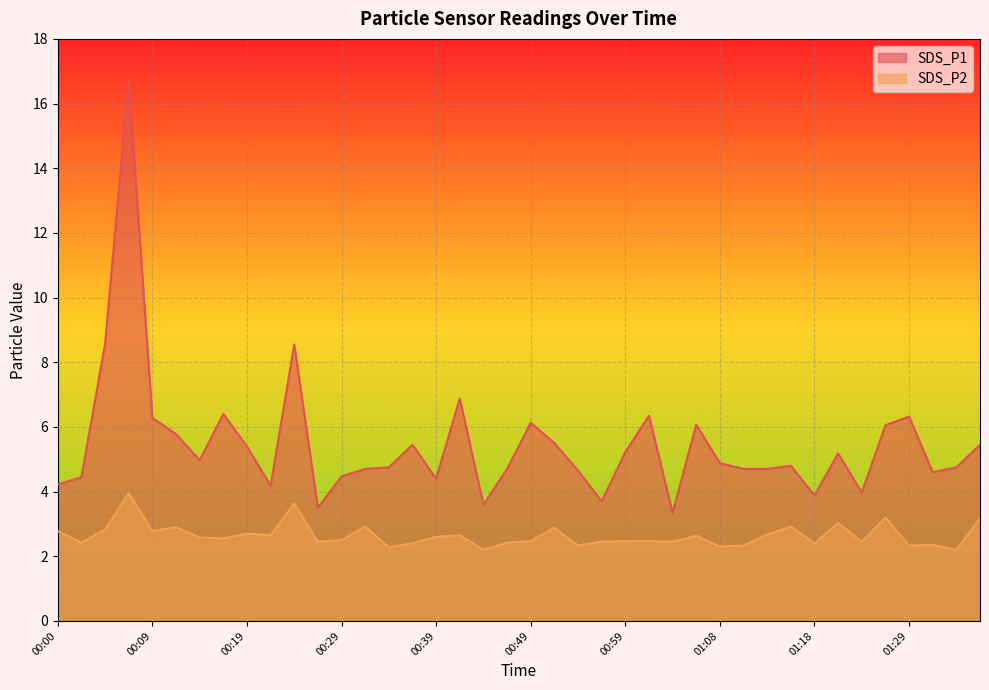

Reading left to right, transcribe all the data shown in this chart.

SDS_P1: 00:00=4.2	00:02=4.5	00:05=8.6	00:07=16.7	00:09=6.3	00:12=5.8	00:14=5.0	00:17=6.4	00:19=5.4	00:22=4.2	00:24=8.6	00:27=3.5	00:29=4.5	00:32=4.7	00:34=4.8	00:36=5.5	00:39=4.4	00:41=6.9	00:44=3.6	00:46=4.7	00:49=6.1	00:51=5.5	00:54=4.7	00:56=3.7	00:59=5.2	01:01=6.3	01:03=3.4	01:06=6.1	01:08=4.9	01:11=4.7	01:13=4.7	01:16=4.8	01:18=3.9	01:21=5.2	01:24=4.0	01:27=6.0	01:29=6.3	01:32=4.6	01:34=4.8	01:37=5.5
SDS_P2: 00:00=2.8	00:02=2.4	00:05=2.8	00:07=4.0	00:09=2.8	00:12=2.9	00:14=2.6	00:17=2.5	00:19=2.7	00:22=2.6	00:24=3.6	00:27=2.5	00:29=2.5	00:32=2.9	00:34=2.3	00:36=2.4	00:39=2.6	00:41=2.6	00:44=2.2	00:46=2.4	00:49=2.5	00:51=2.9	00:54=2.3	00:56=2.5	00:59=2.5	01:01=2.5	01:03=2.5	01:06=2.6	01:08=2.3	01:11=2.3	01:13=2.7	01:16=2.9	01:18=2.4	01:21=3.0	01:24=2.5	01:27=3.2	01:29=2.3	01:32=2.4	01:34=2.2	01:37=3.2